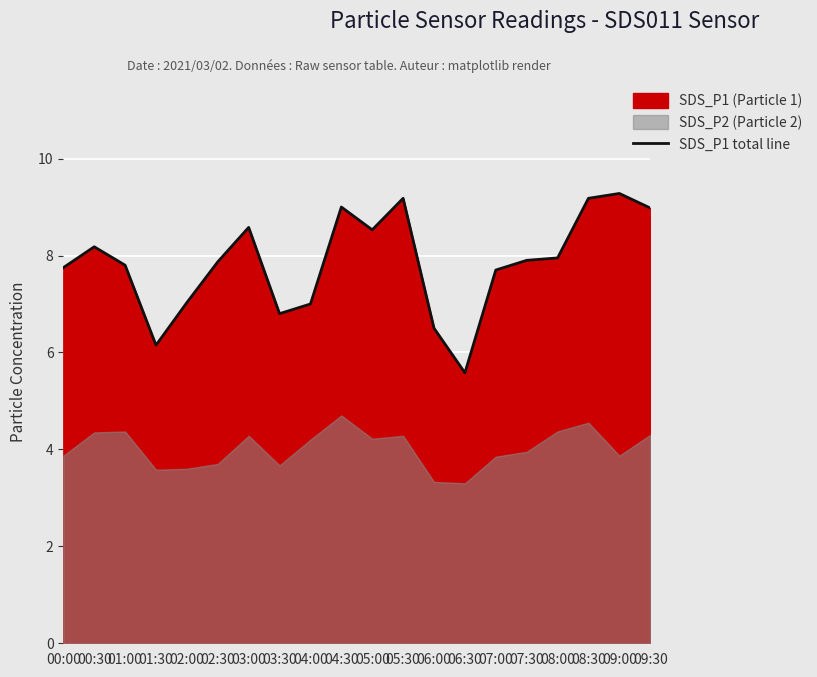

Reading left to right, list all the values displayed in this chart.

7.8	8.2	7.8	6.2	7.0	7.9	8.6	6.8	7.0	9.0	8.5	9.2	6.5	5.6	7.7	7.9	8.0	9.2	9.3	9.0